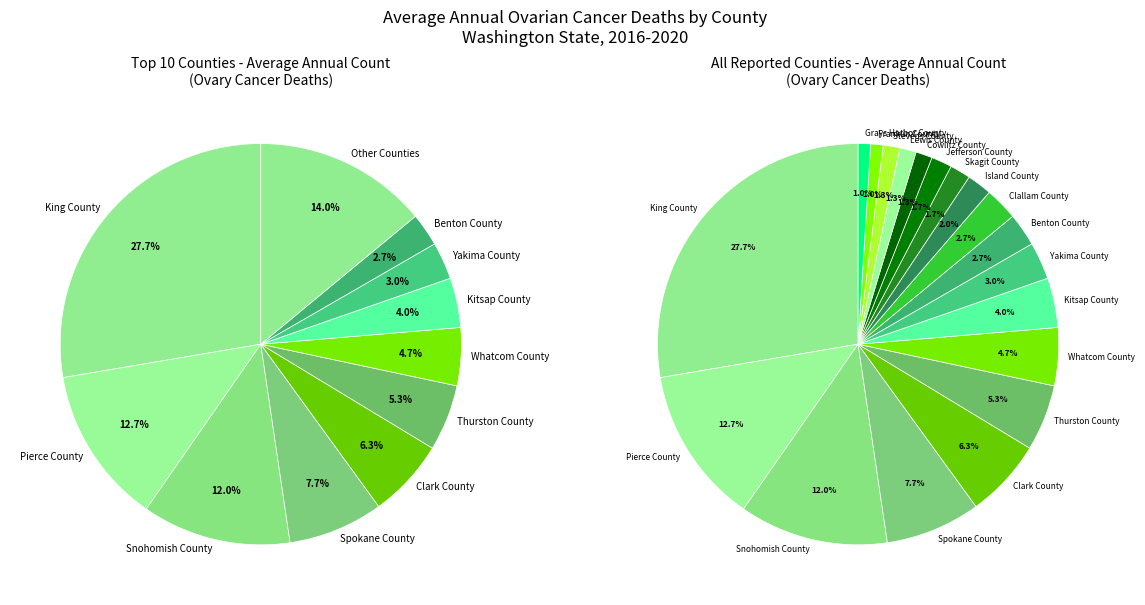

Between Spokane County and Skagit County, which is larger?

Spokane County